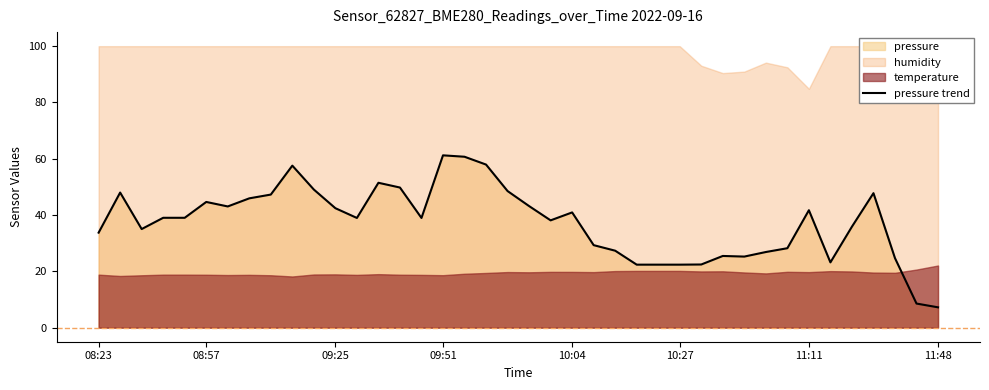

What is the highest value of the pressure trend series?

61.2